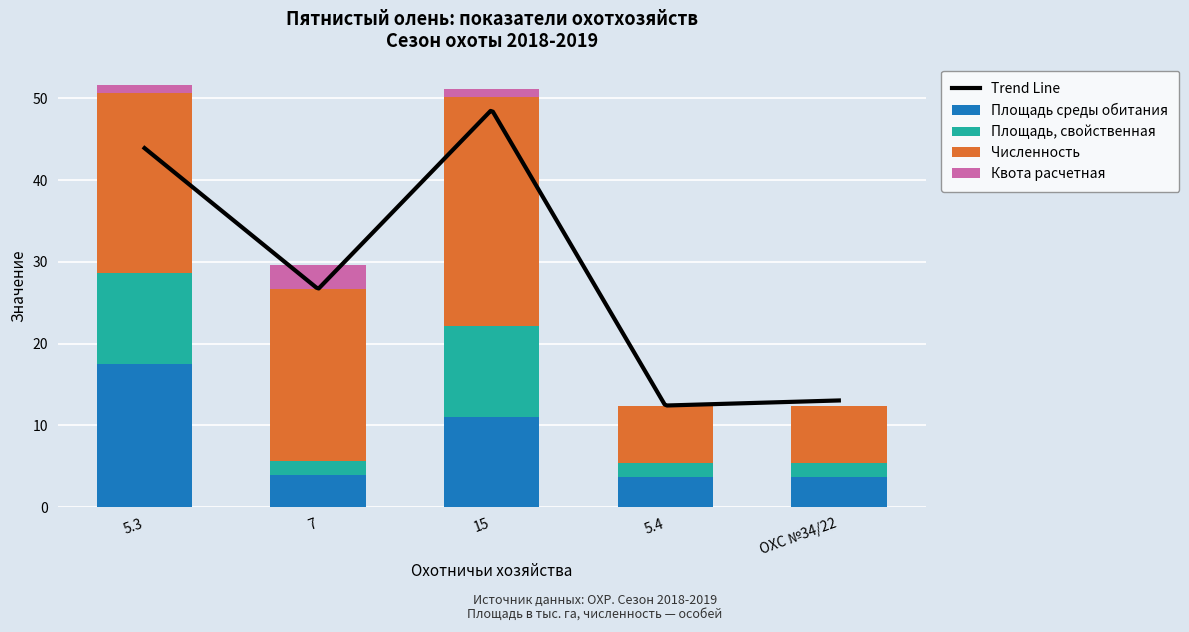

What is the difference between the maximum and minimum values in the Квота расчетная series?

3.0